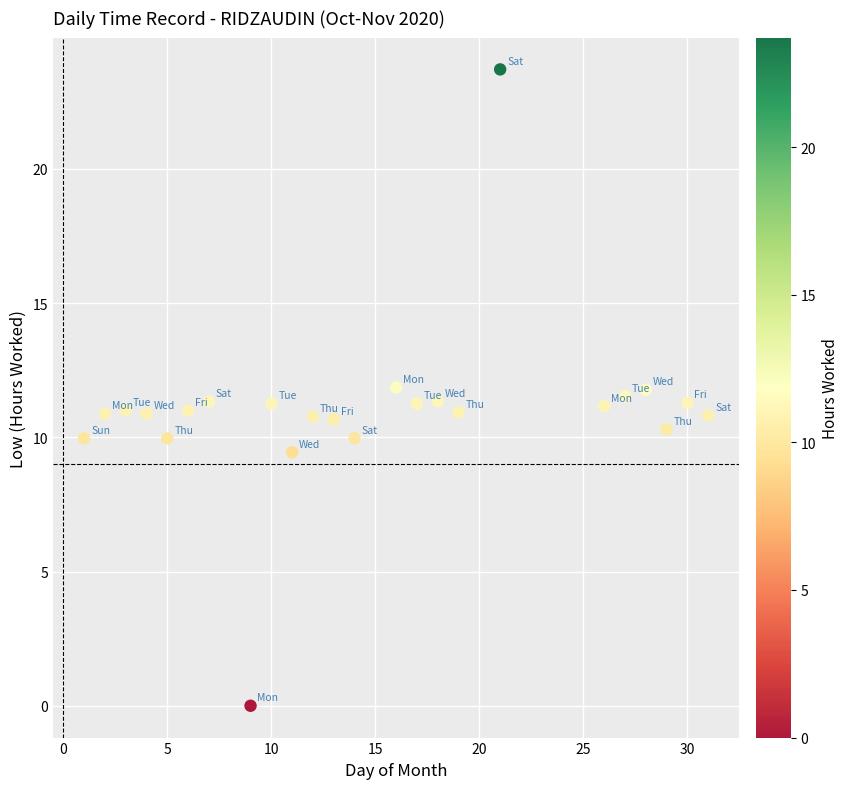

What is the range of Y values (max minus min)?

23.7